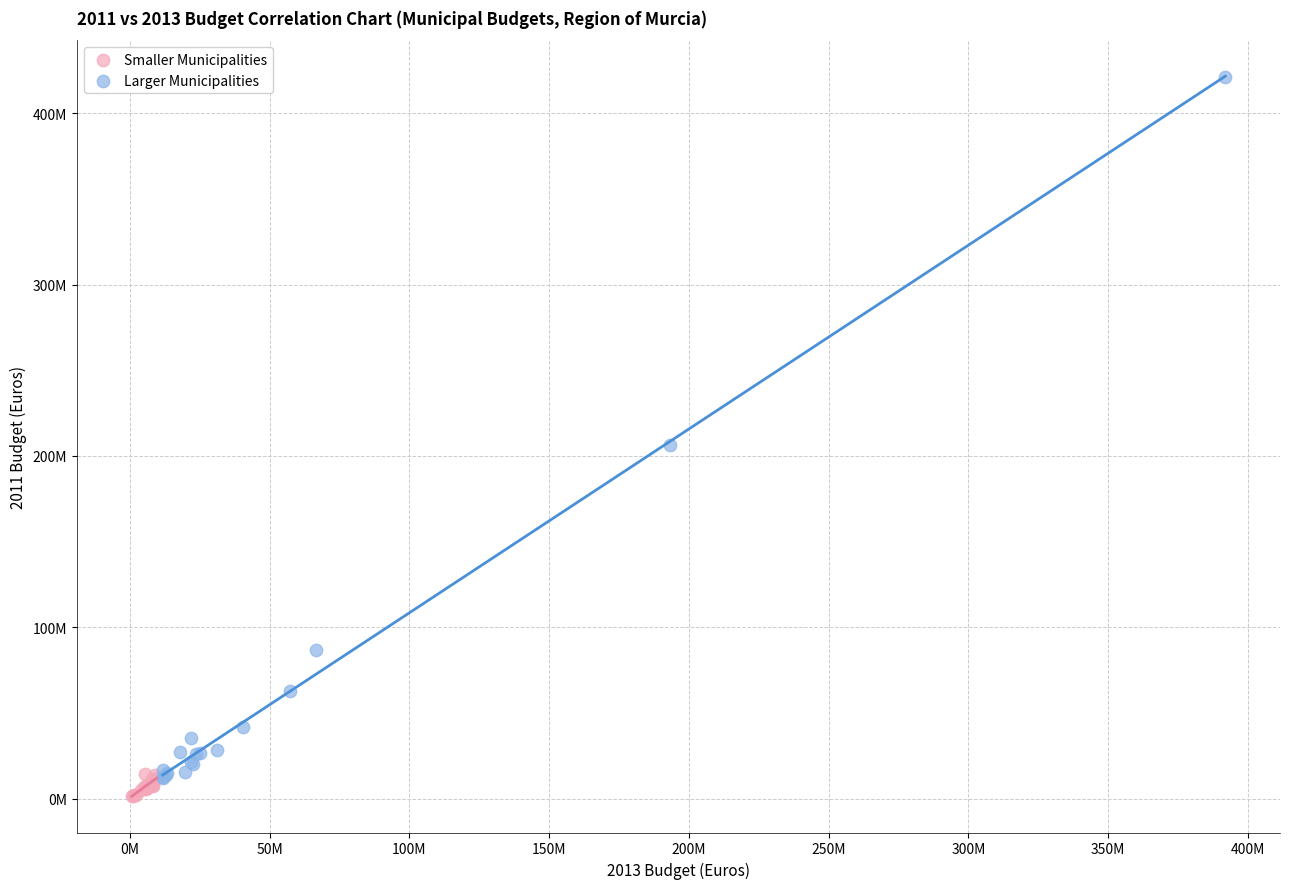

What are all the series names shown in the legend?

Smaller Municipalities, Larger Municipalities